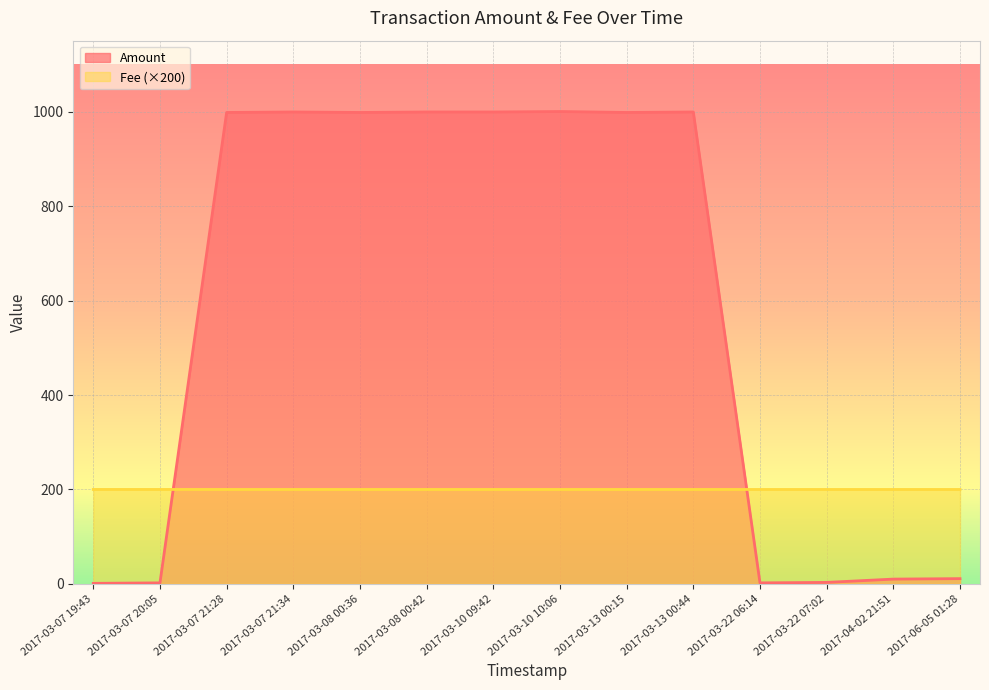

Where does the Amount series first go above 999?

2017-03-07 21:34